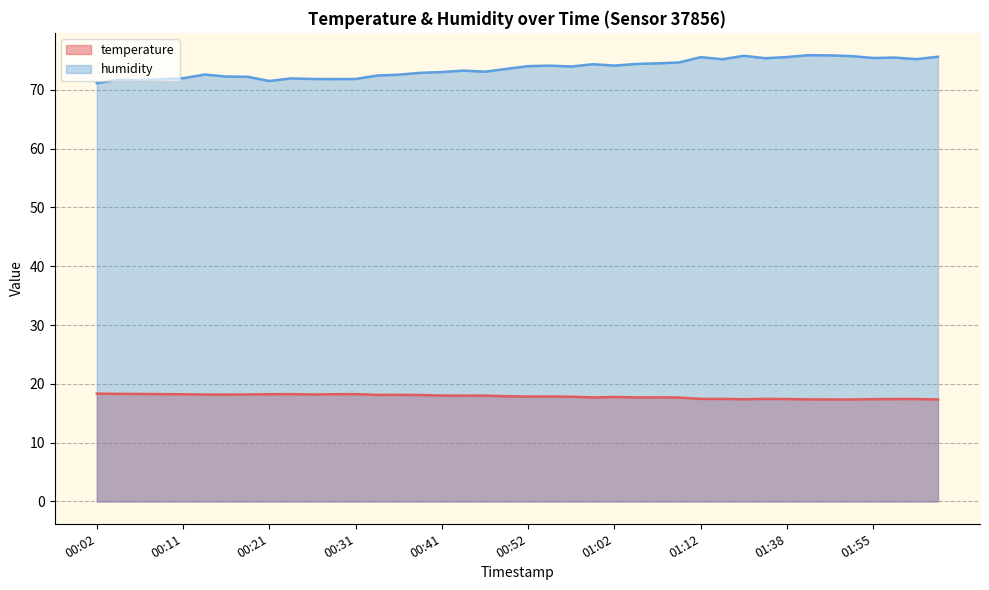

In humidity, how many points are higher than both neighbors (excluding endpoints)?

10